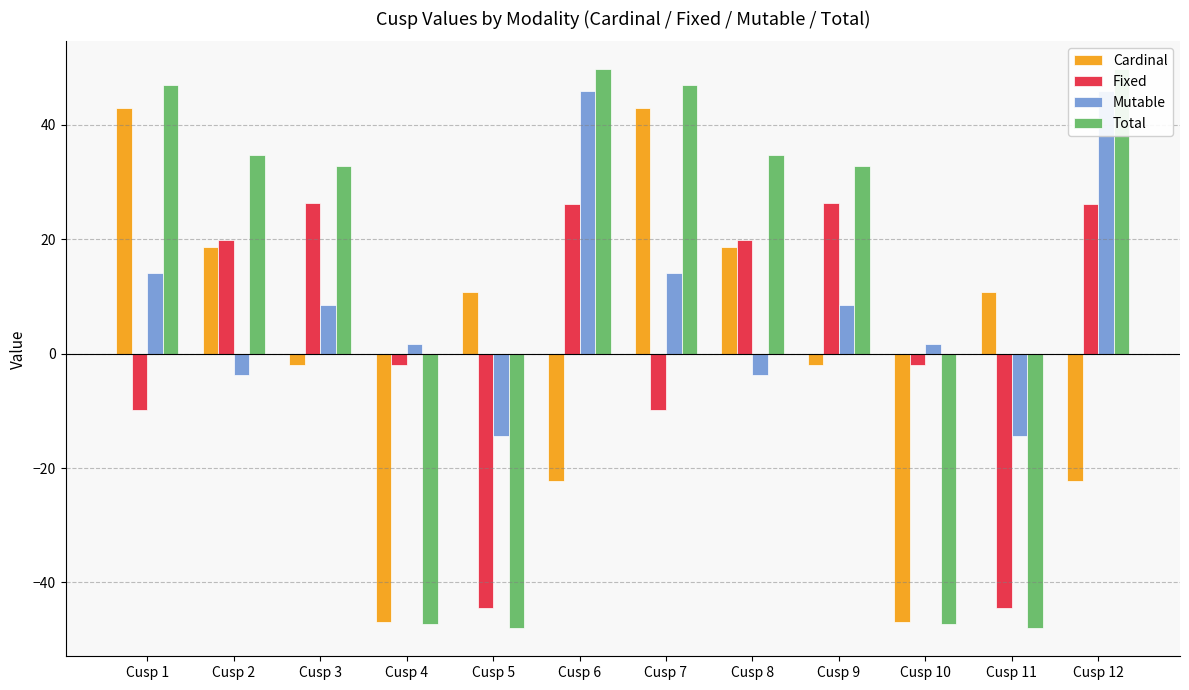

What is the sum of the Total values at Cusp 12 and Cusp 7?

96.7